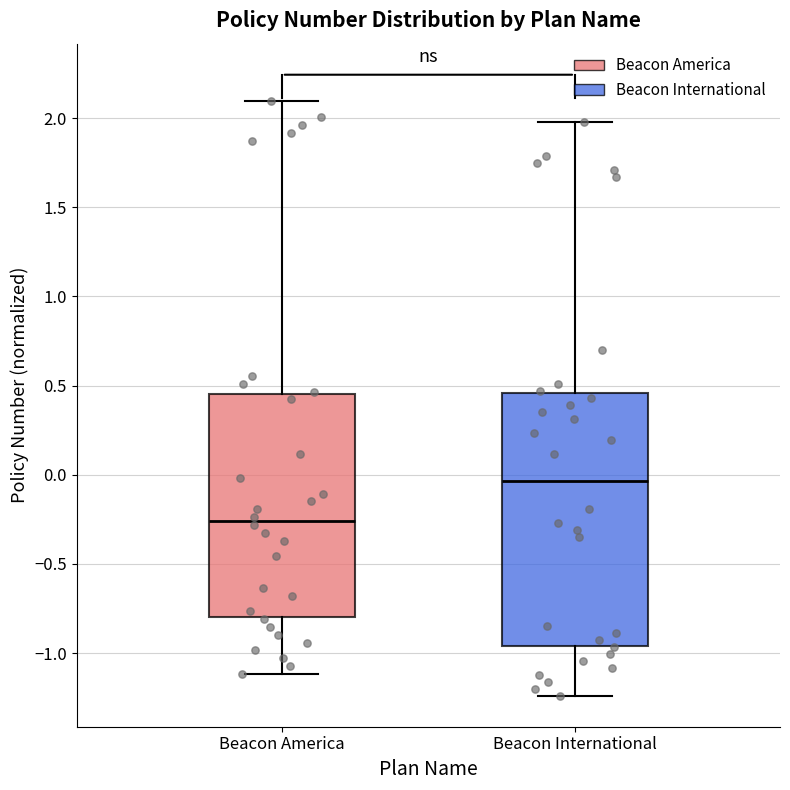

Reading left to right, read every box against the y-axis: the position of its median line, the range the box covers, and the ends of its whiskers. The values are not printed on the chart, so give them approximately, as read against the axis.

Beacon America: median -0.25, box -0.80 to 0.45, whiskers -1.10 to 2.10
Beacon International: median -0.05, box -0.95 to 0.45, whiskers -1.25 to 2.00